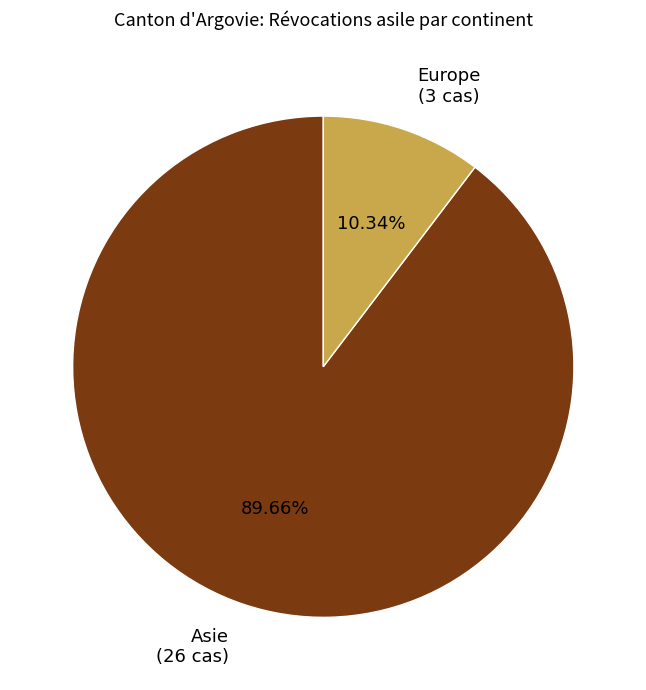

Which slice is the largest?

Asie (26 cas)